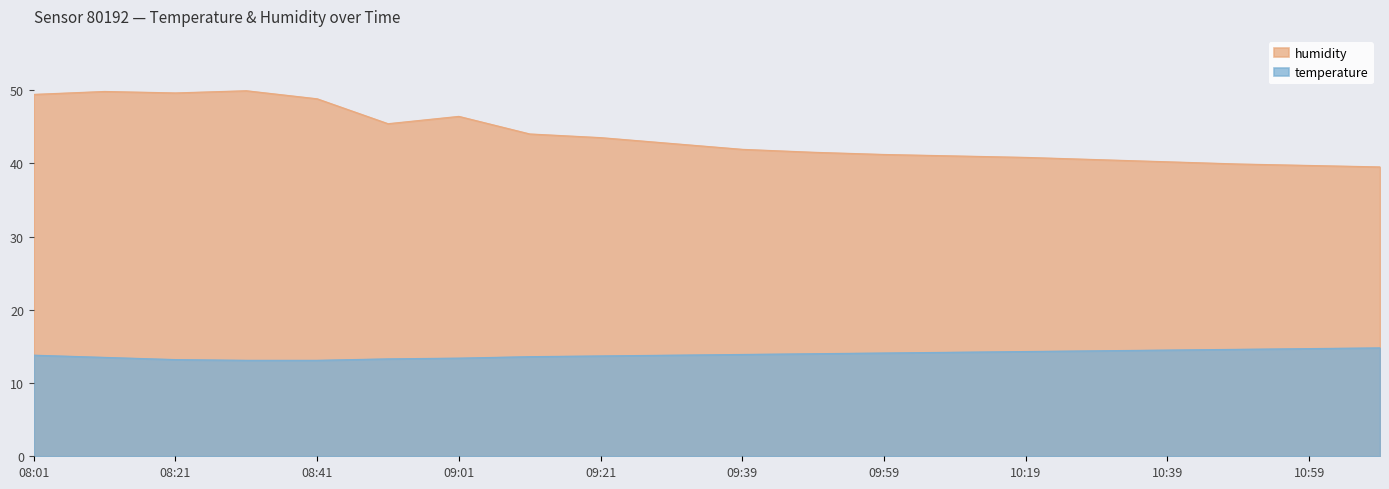

True or false: humidity has a value of 42.7 at 09:31.

True